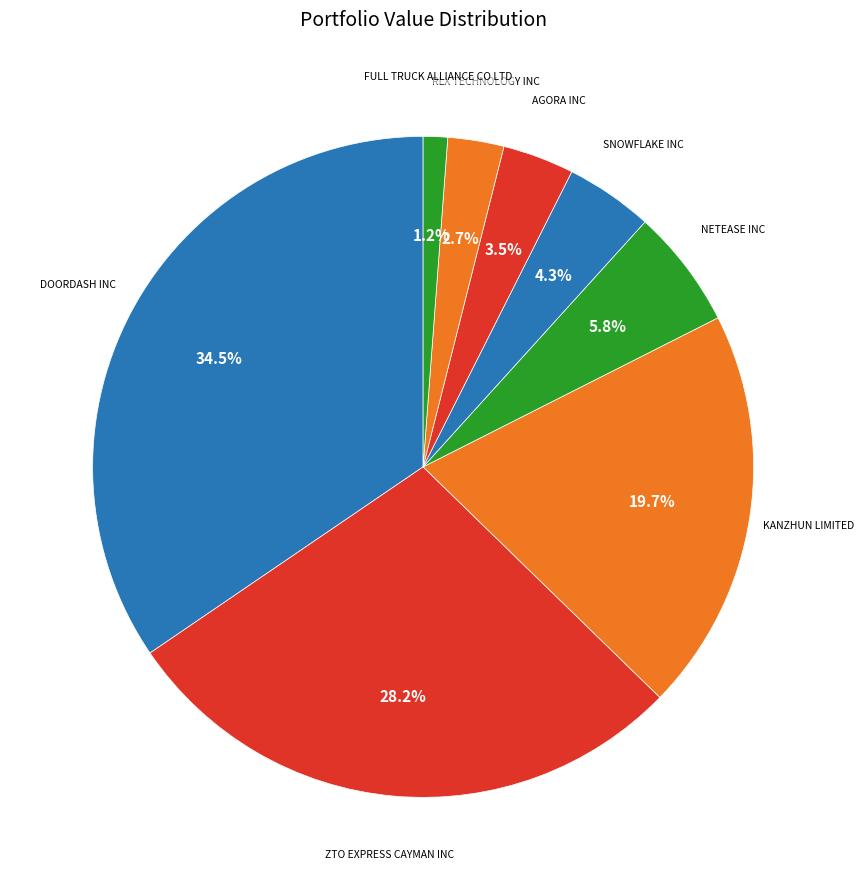

How many slices are in this pie chart?

8